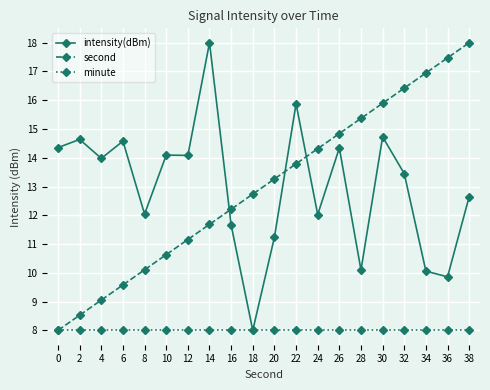

What is the total value across all series at 38?

38.6